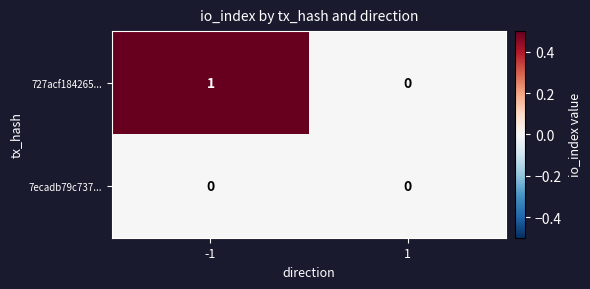

At -1, list the series in order from smallest to largest.

7ecadb79c737..., 727acf184265...